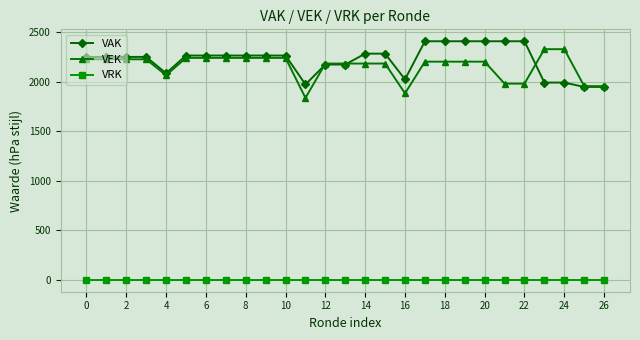

How many lines are shown in the chart?

3